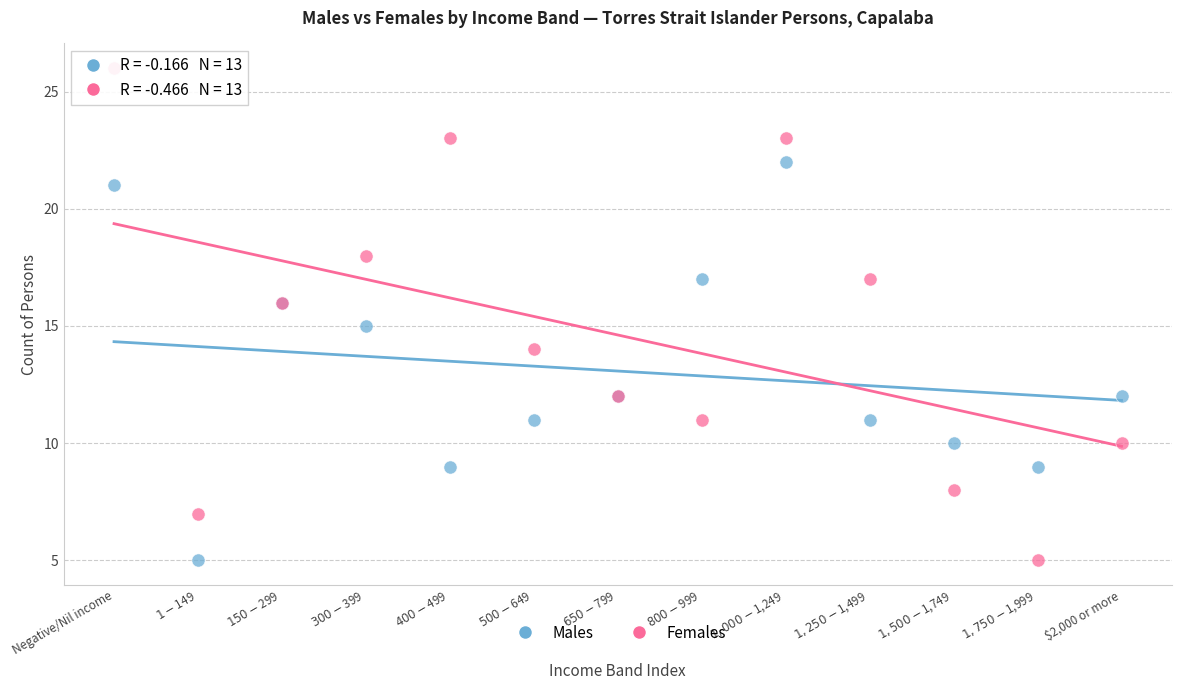

Which series has the largest Y range (max minus min)?

Females